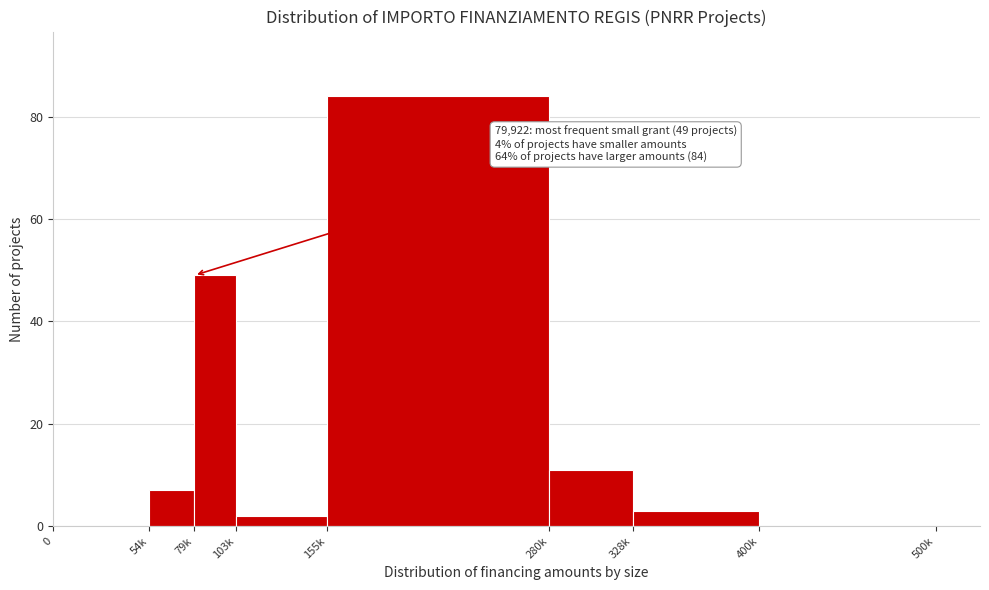

Reading left to right, what are all the values shown in this chart?

0=0	54k=7	79k=49	103k=2	155k=84	280k=11	328k=3	400k=0